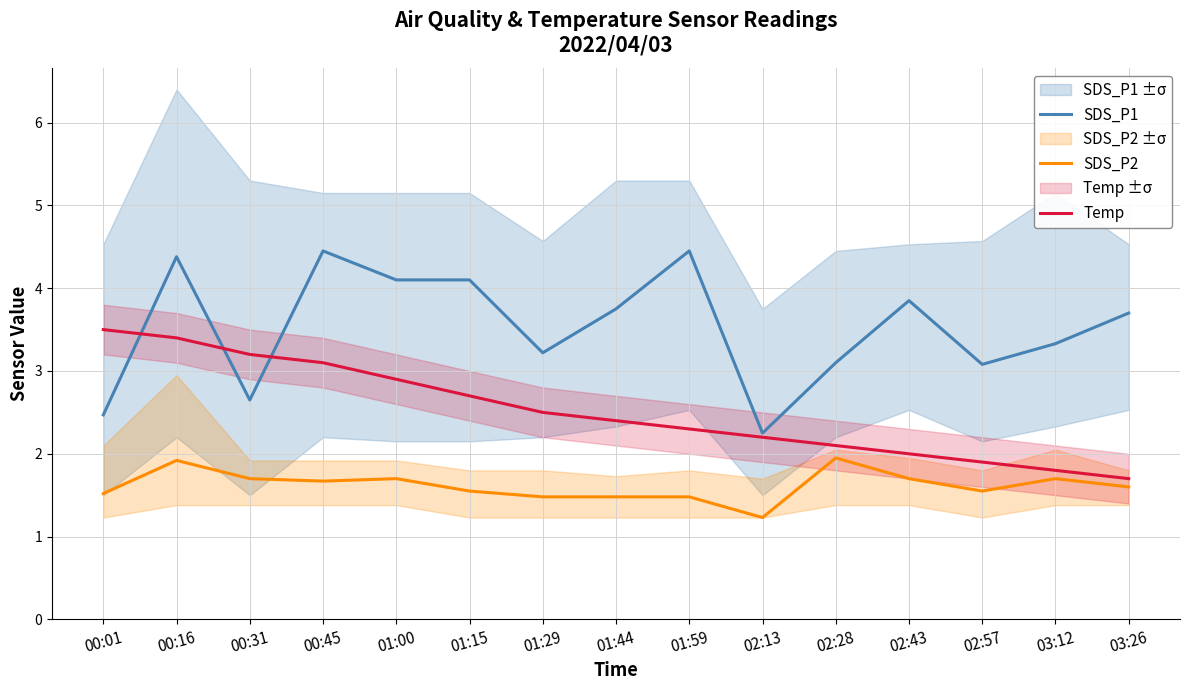

Count the number of categories in the chart.

15